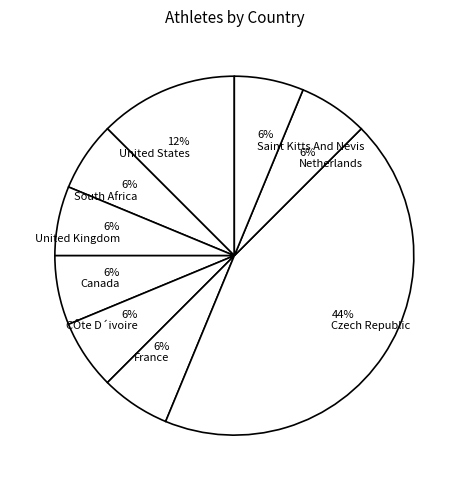

True or false: Netherlands accounts for 1% of the total.

False